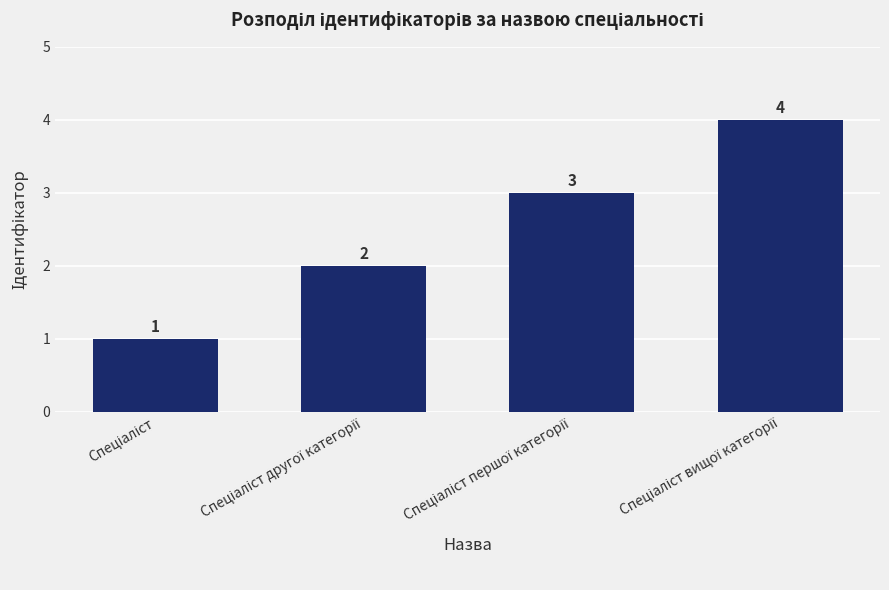

What is the greatest value displayed?

4